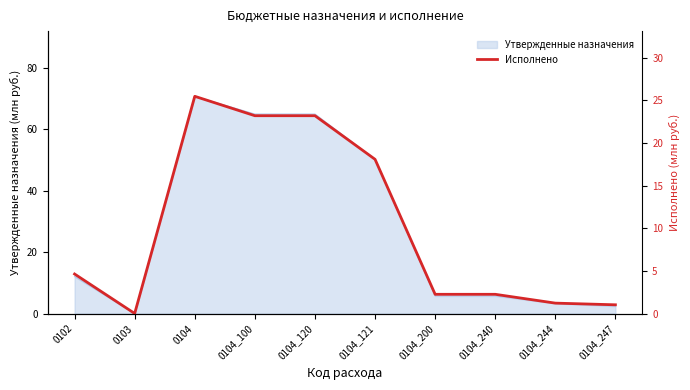

Approximately how many times larger is the value at 0104_247 compared to 0104_240?

0.5